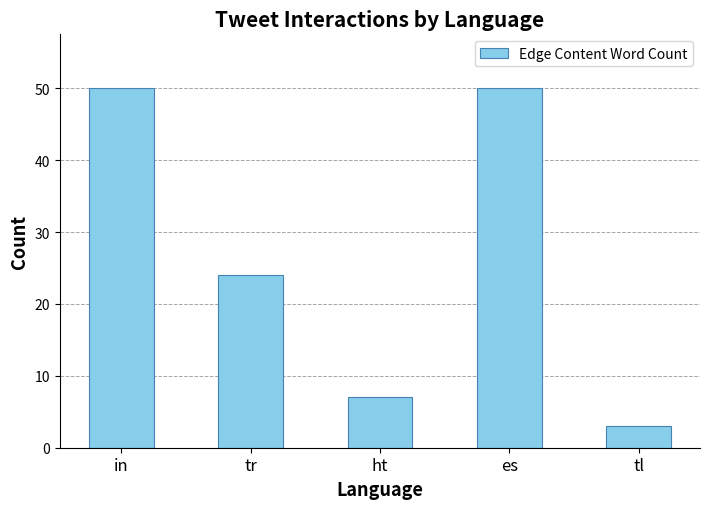

What is the label of the 5th bar from the right?

in